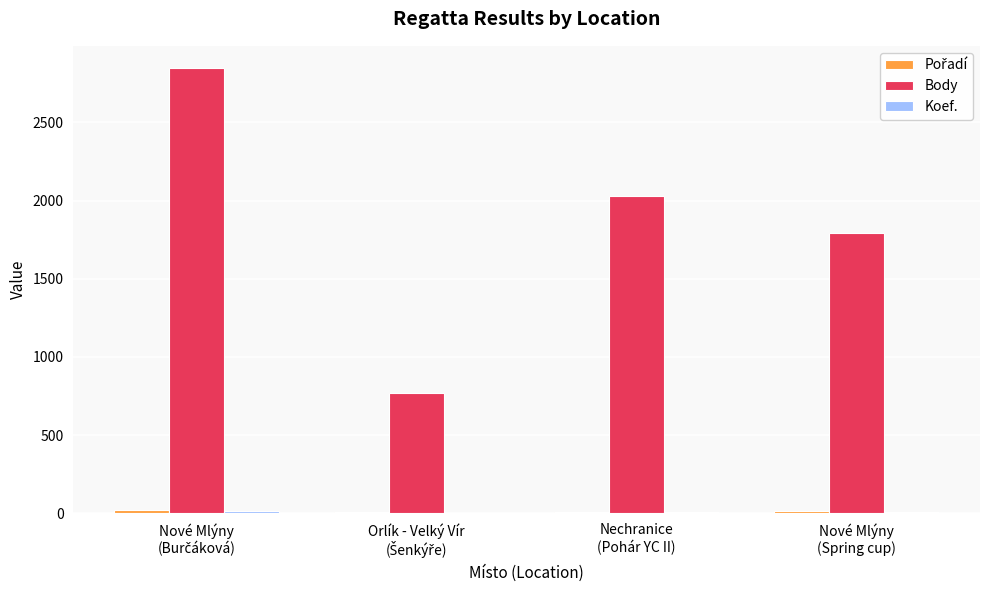

Which series has the largest total across all categories?

Body